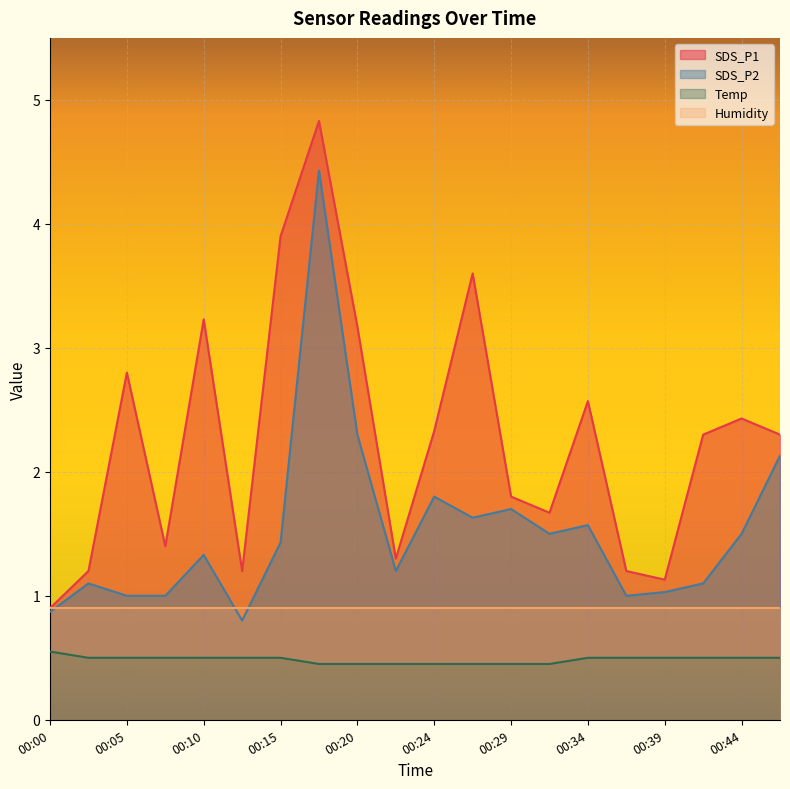

What is the spread (max minus min) of values at 00:02?

0.7